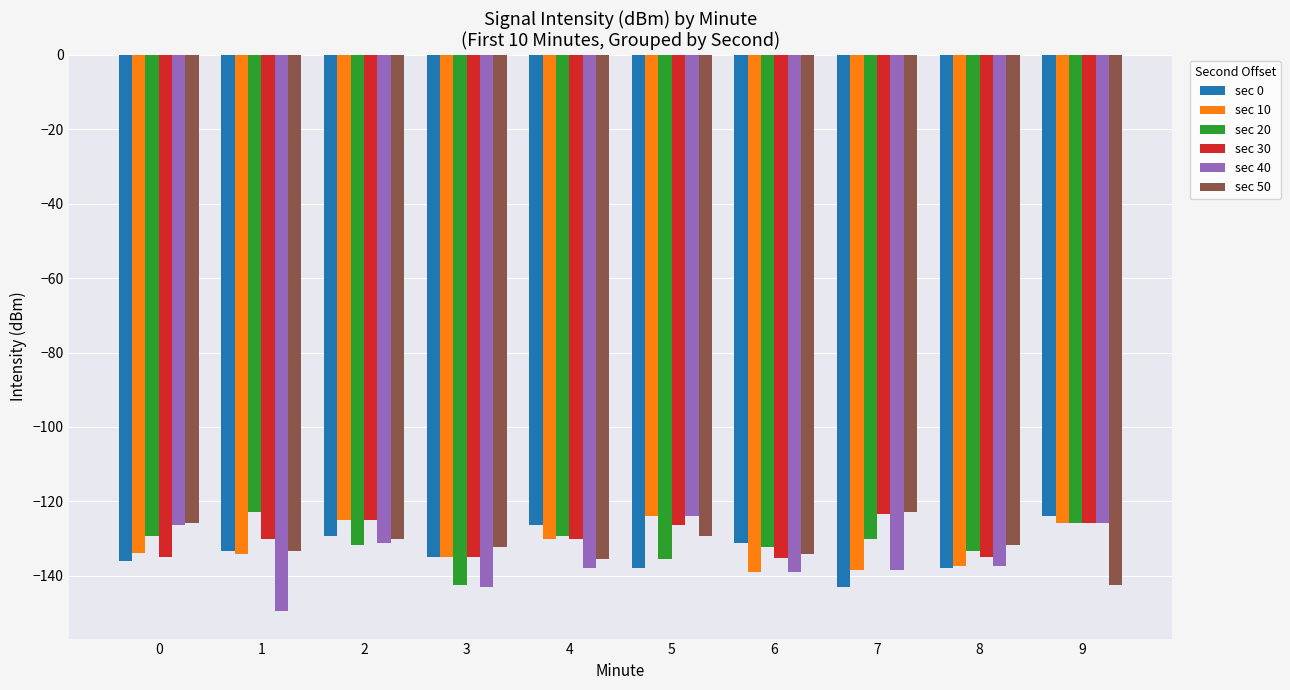

What value does the sec 30 series have at 0?

-134.9